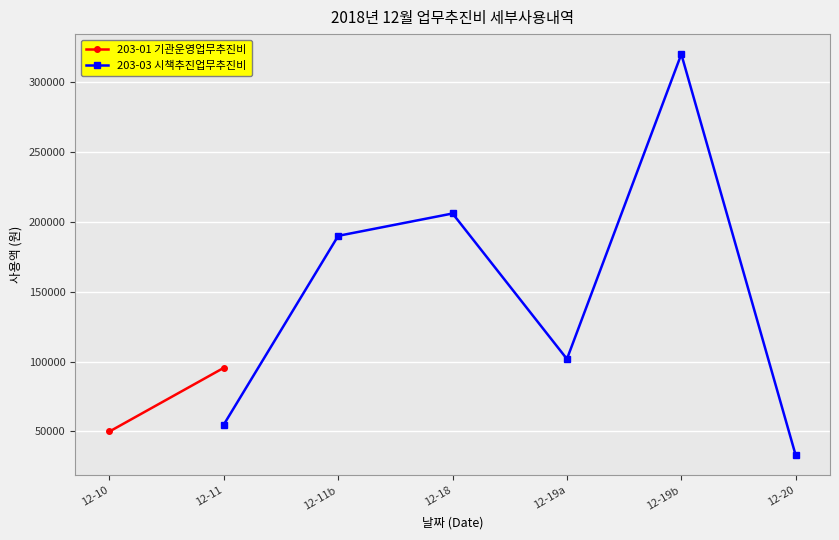

How many values in the 203-03 시책추진업무추진비 series are below 190000?

3